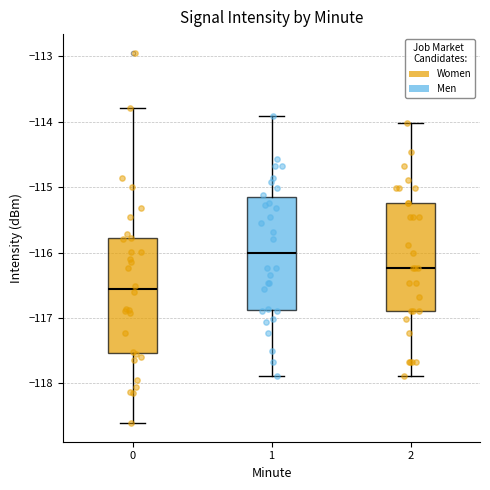

Which box's median line is the lowest?

0